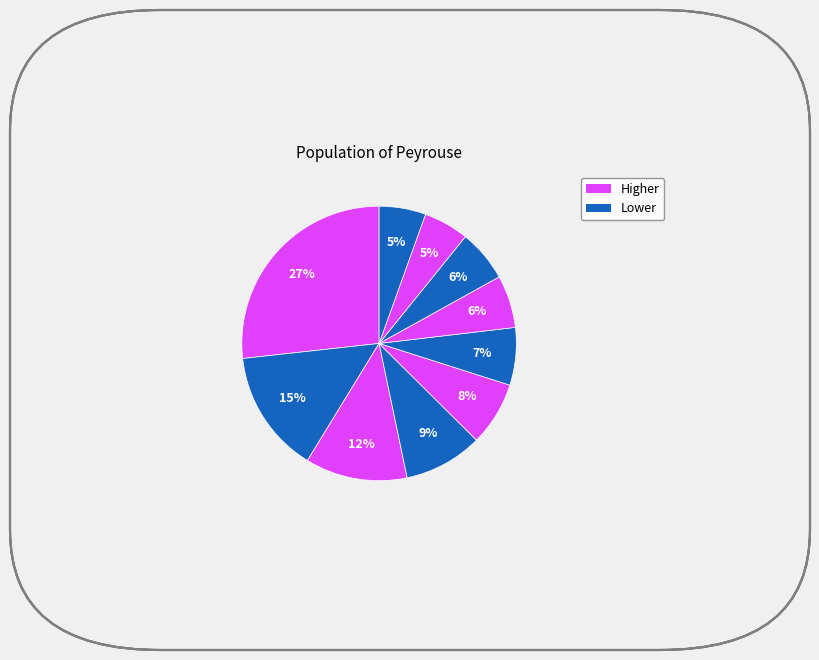

Count the number of slices in the pie.

10